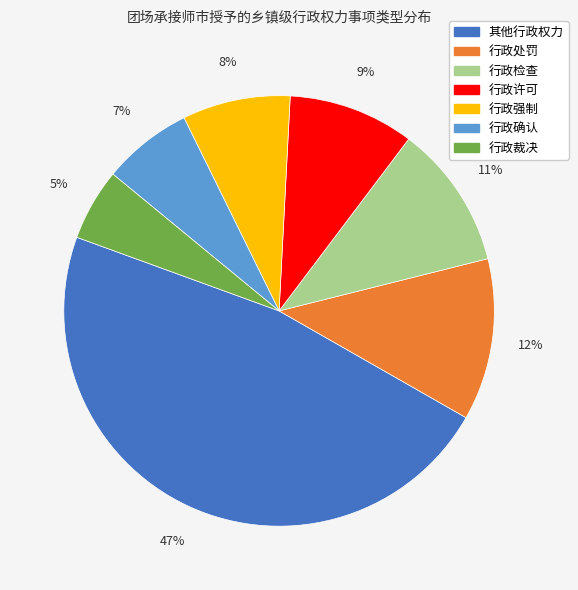

To the nearest percent, what portion does 行政裁决 represent?

5%